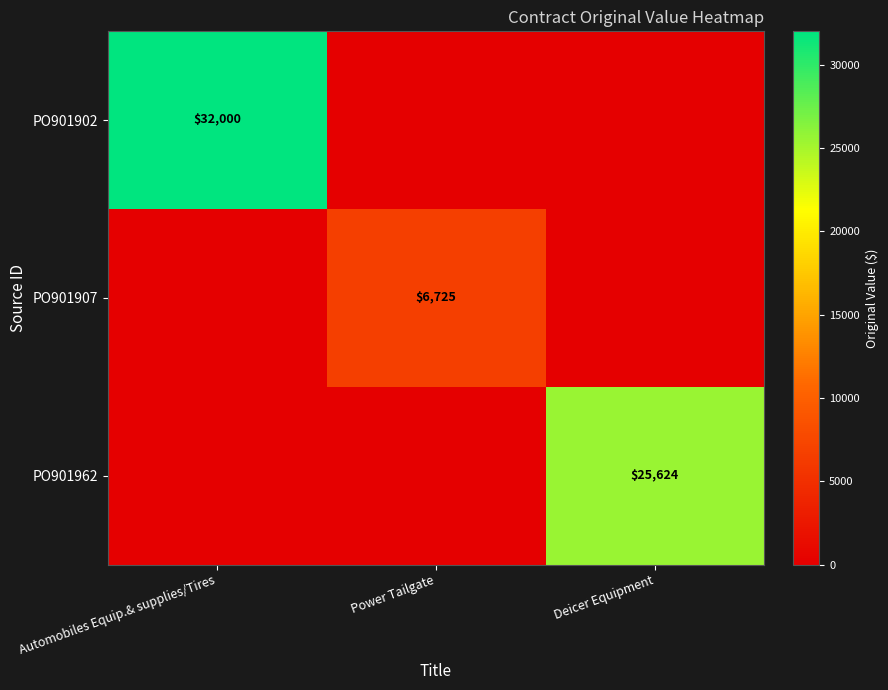

At which category does the chart reach its peak across all series?

Automobiles Equip.& supplies/Tires